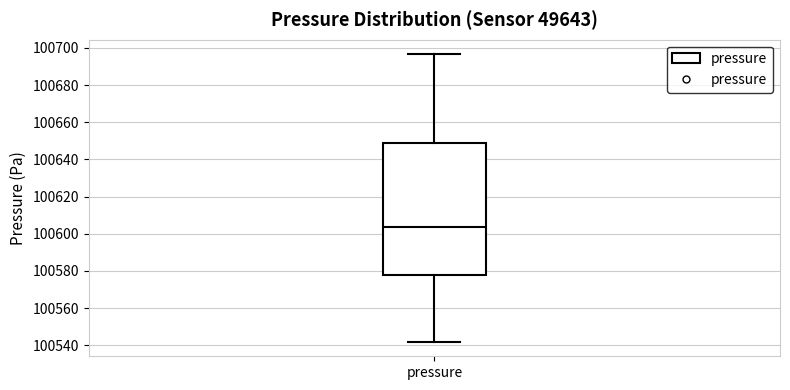

Read this box plot against the y-axis: the position of the median line, the range covered by the box, and the ends of both whiskers. The values are not printed on the chart, so give them approximately, as read against the axis.

median 100604, box 100578 to 100650, whiskers 100542 to 100696